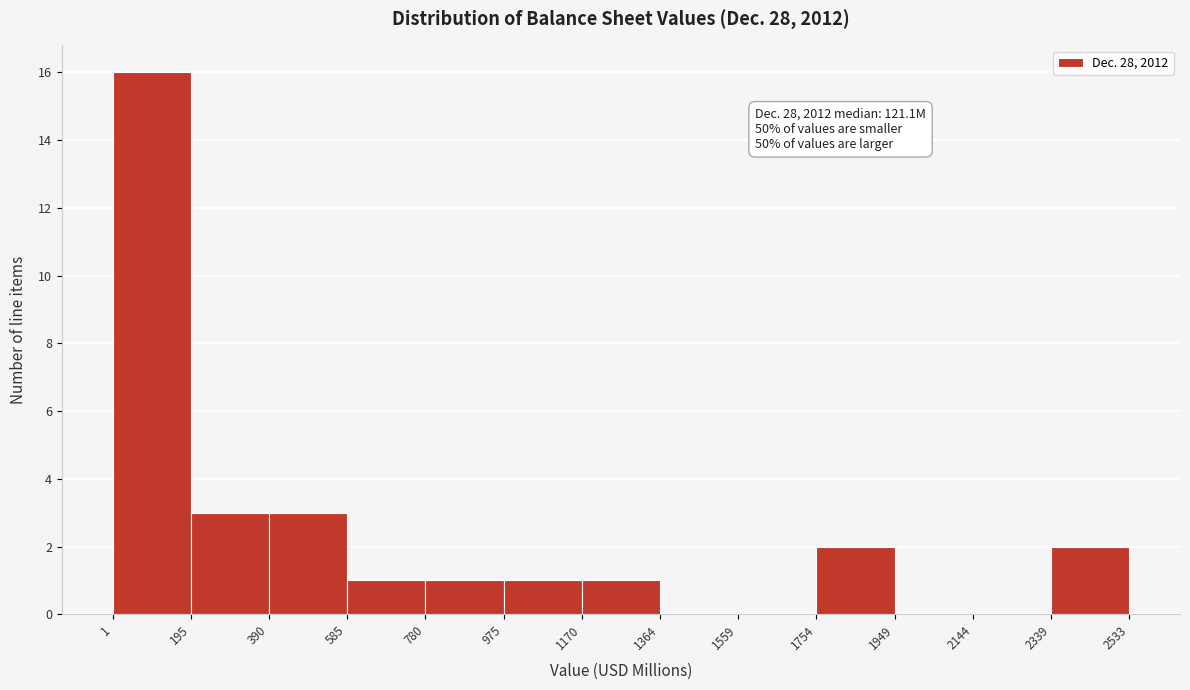

Over which range of the x-axis is the bar tallest?

1 to 195